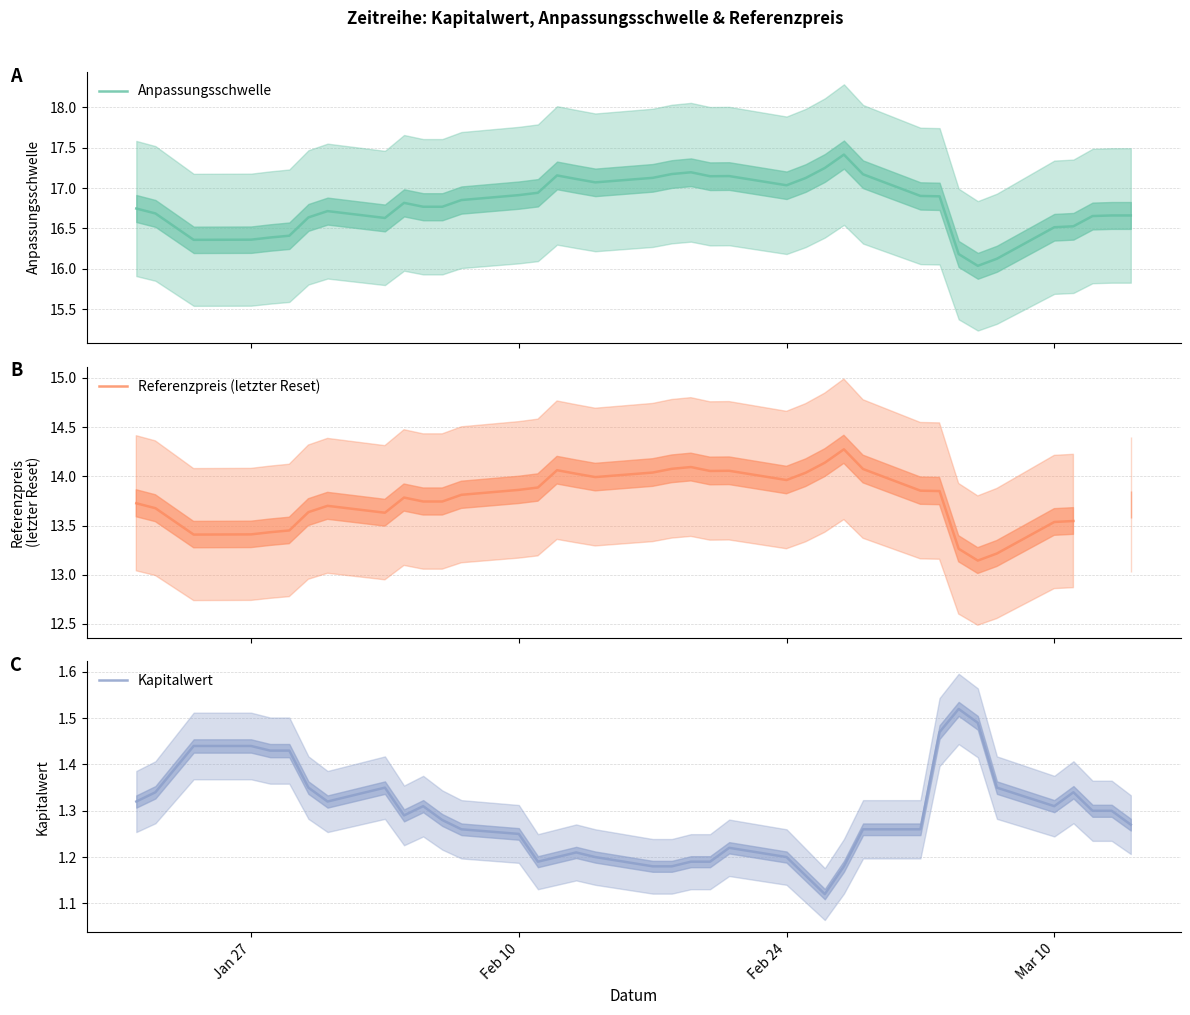

Does the chart have visible grid lines?

Yes